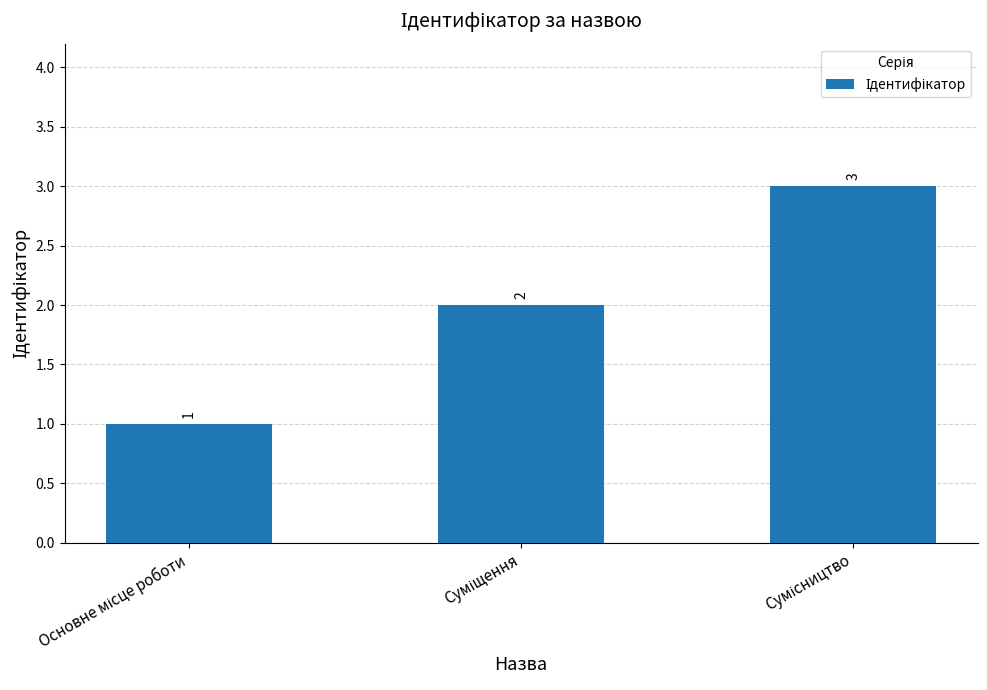

What is the maximum value shown in the chart?

3